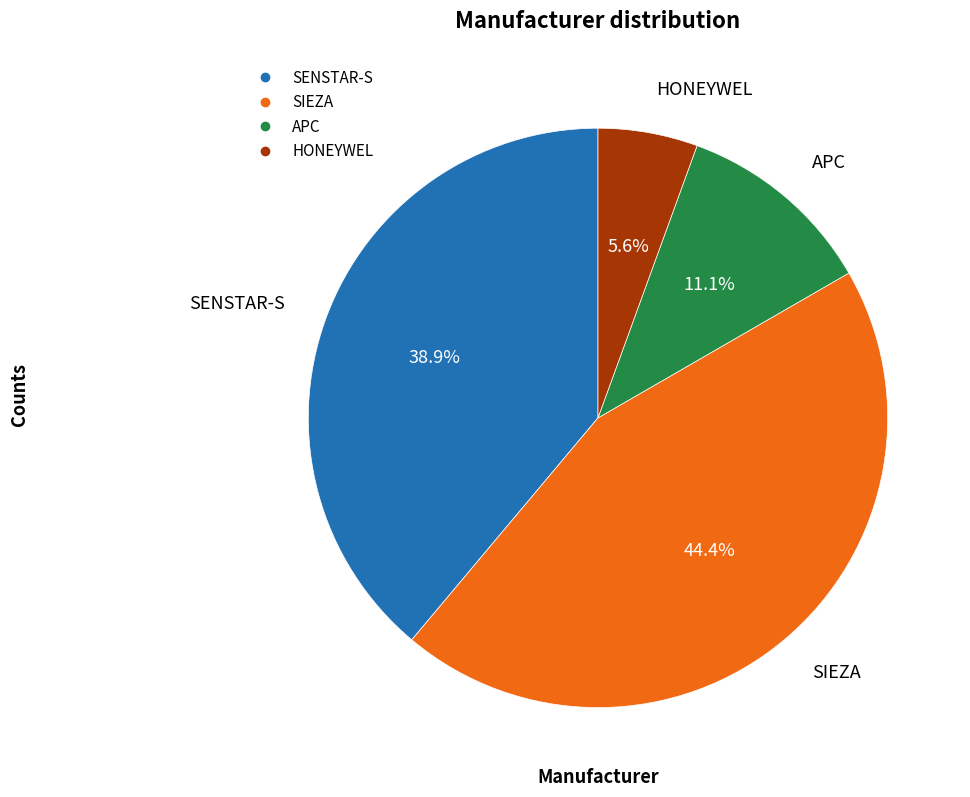

Rank the categories by value from highest to lowest.

SIEZA, SENSTAR-S, APC, HONEYWEL